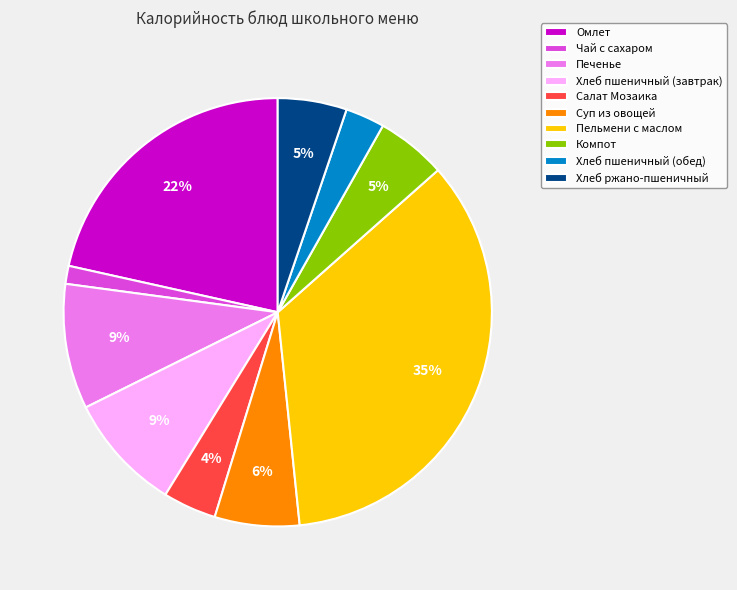

Is it true that Чай с сахаром is 14% of the pie?

False